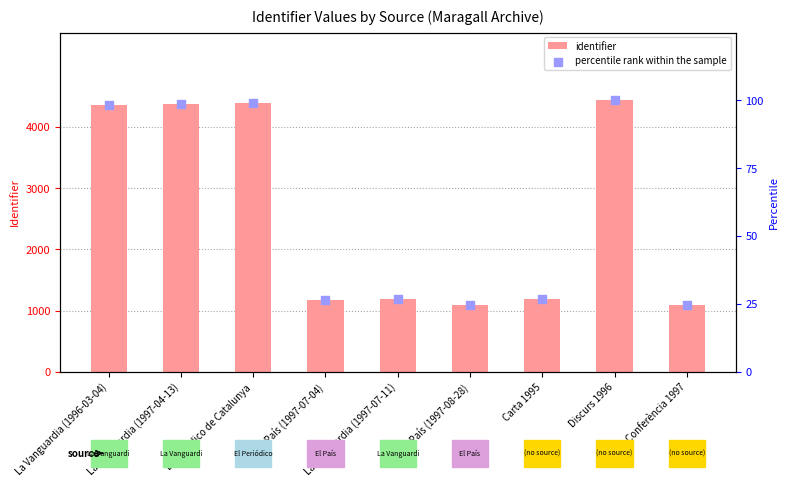

Is the value of percentile rank within the sample at La Vanguardia (1997-04-13) greater than the value of identifier at El Periódico de Catalunya?

No